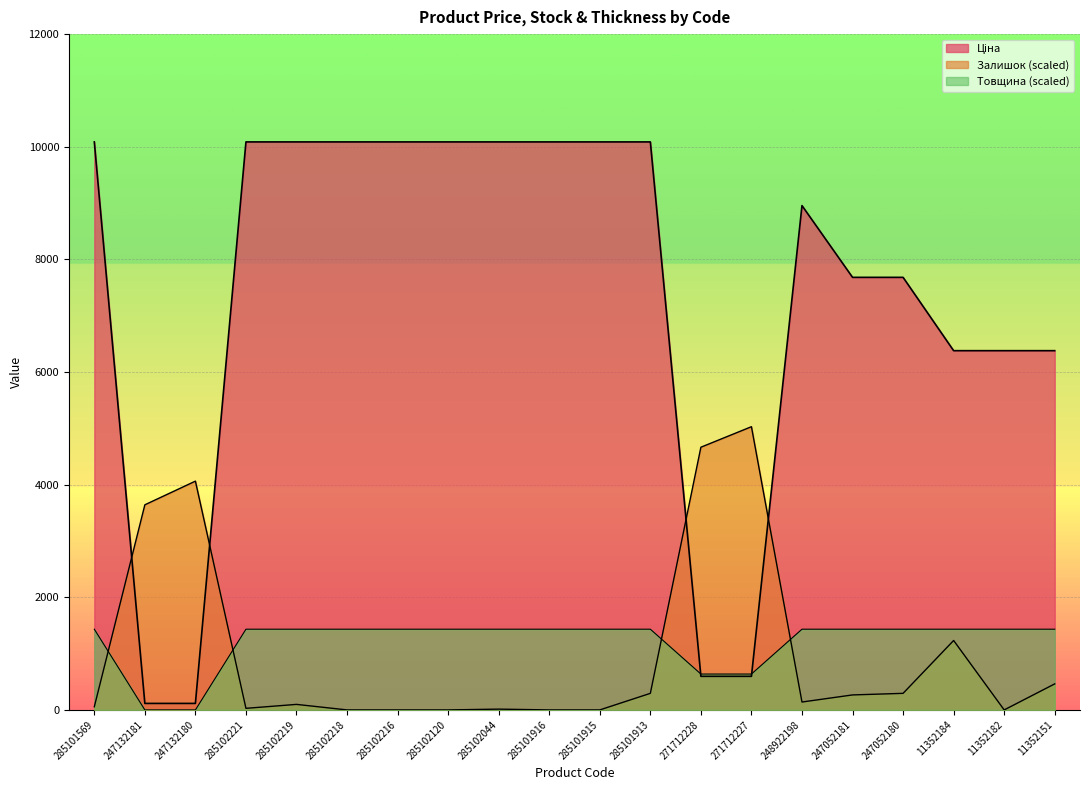

Between 285102218 and 11352182, which is larger?

285102218